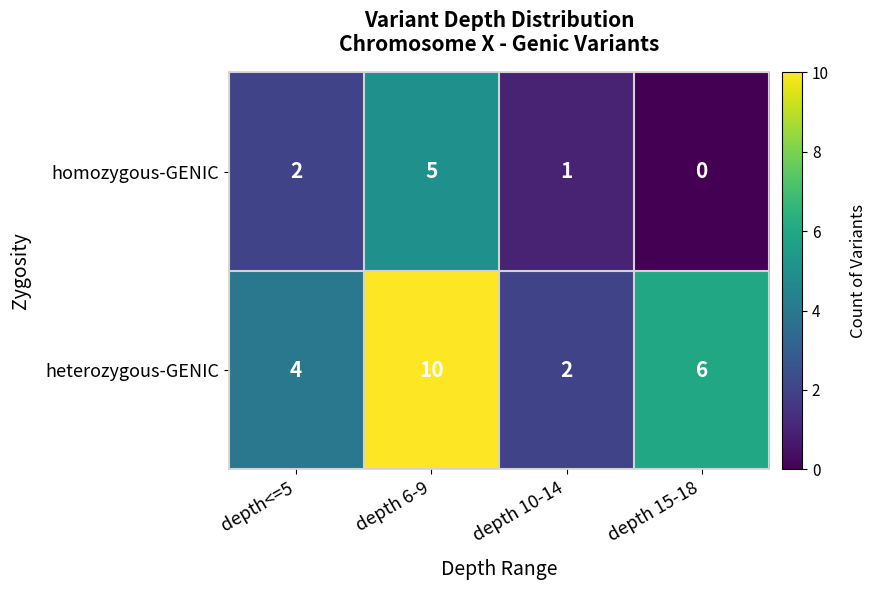

Reading right to left, what are all the values shown in this chart?

homozygous-GENIC: depth 15-18=0	depth 10-14=1	depth 6-9=5	depth<=5=2
heterozygous-GENIC: depth 15-18=6	depth 10-14=2	depth 6-9=10	depth<=5=4